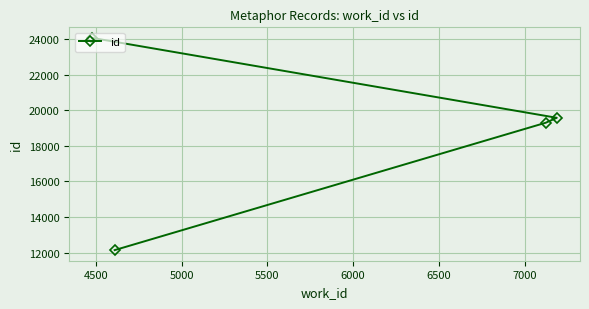

How many categories are shown in the chart?

4